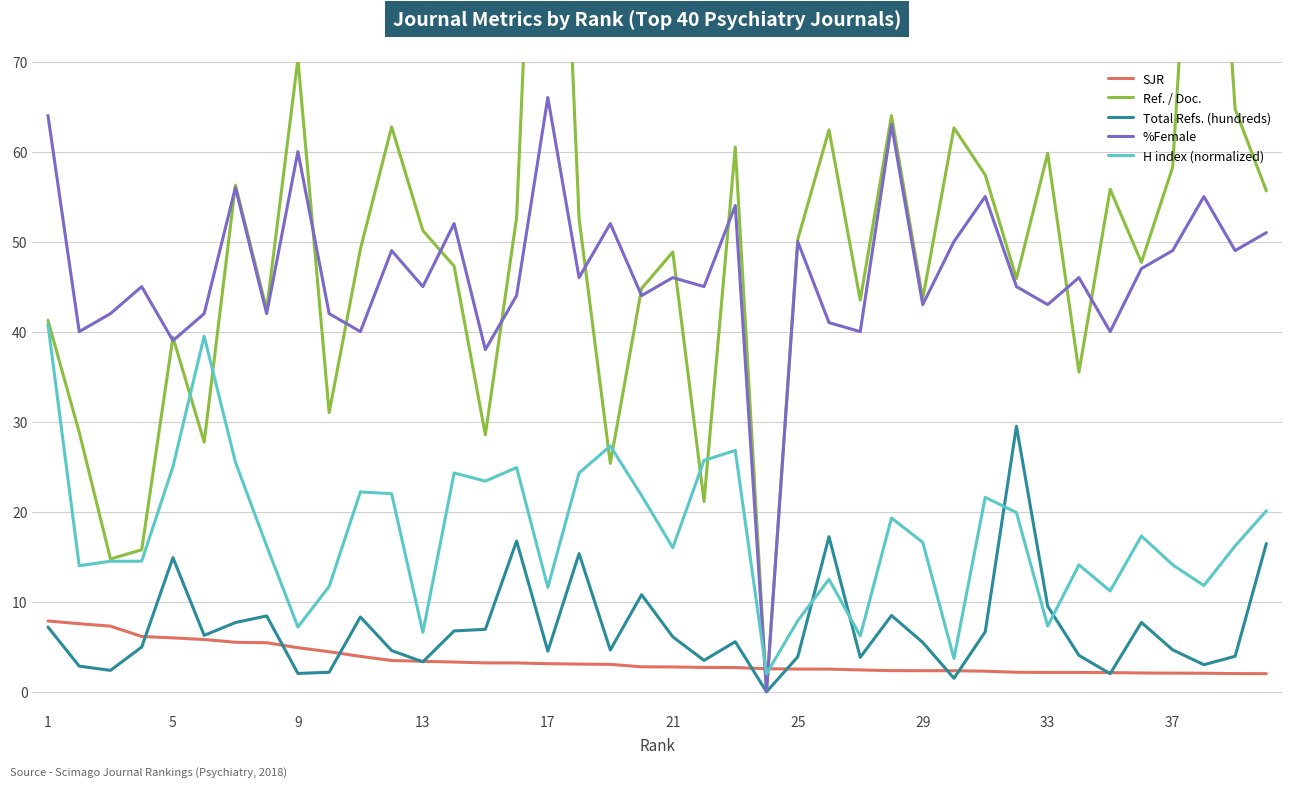

How many times do %Female and H index (normalized) cross each other?

2